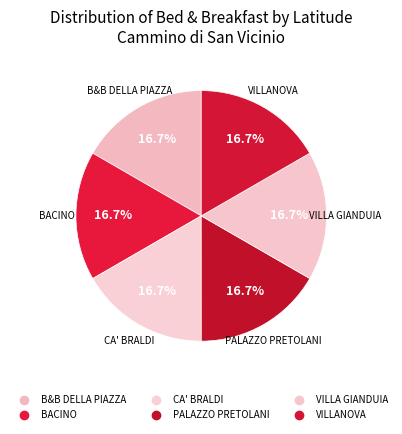

To the nearest percent, what percentage of the pie is VILLA GIANDUIA?

17%